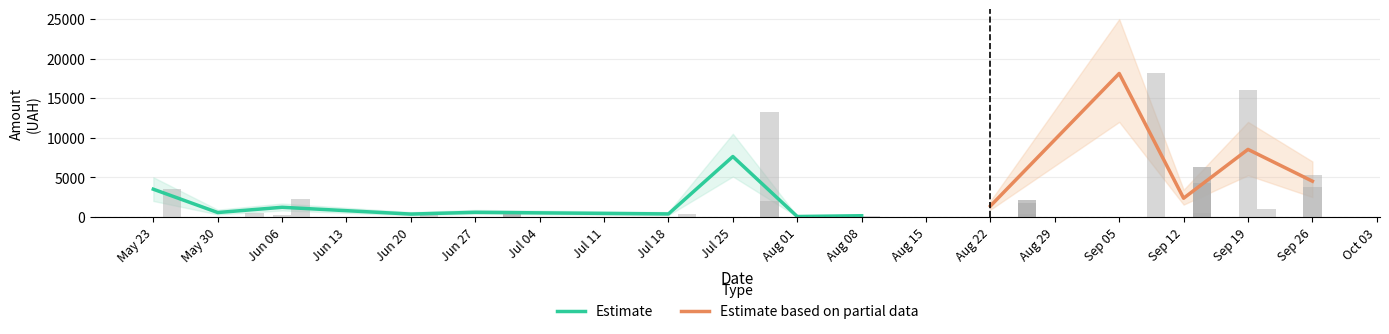

At which label is Estimate closest to 3828?

May 23